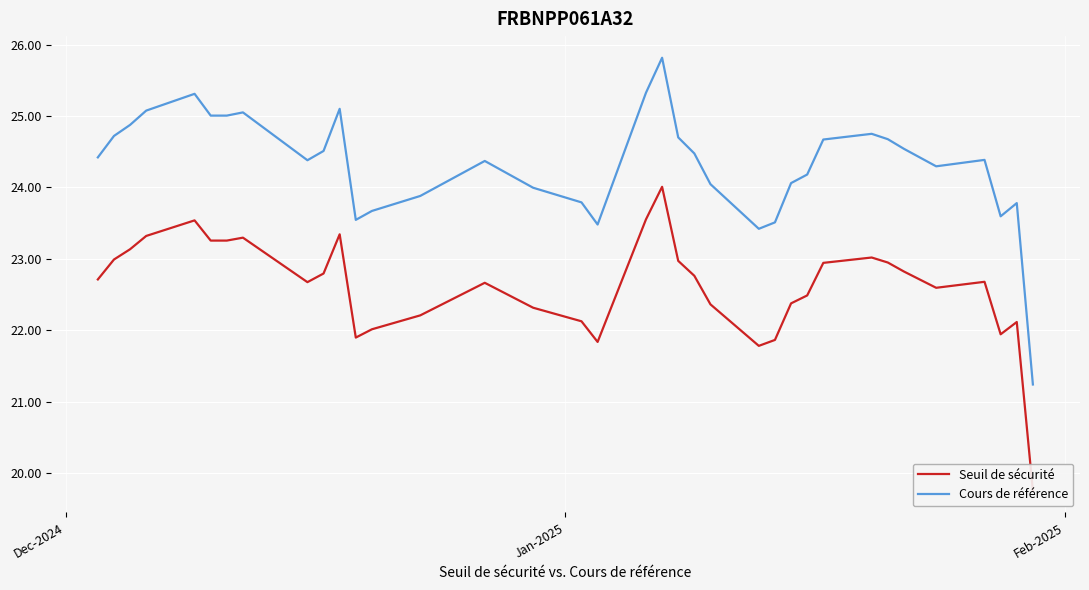

What is the maximum value for Cours de référence?

25.8